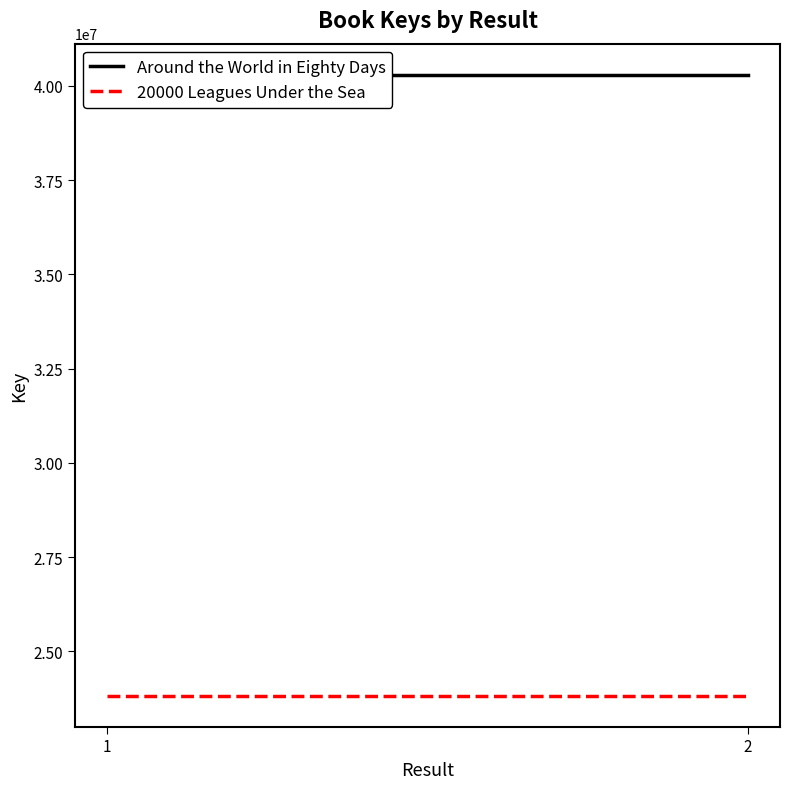

The 20000 Leagues Under the Sea series shows 23823789 at 2. True or false?

True